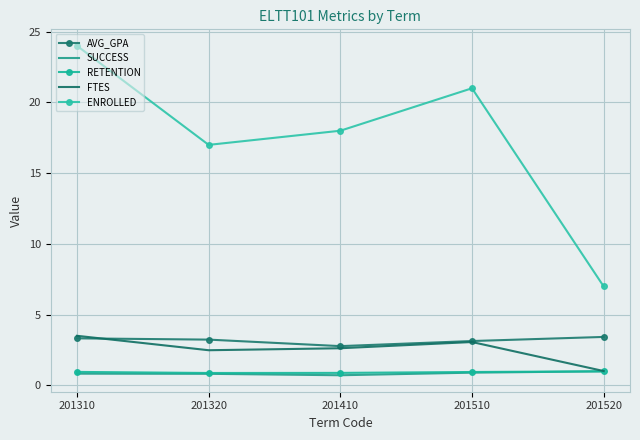

True or false: FTES and RETENTION cross at least once.

False